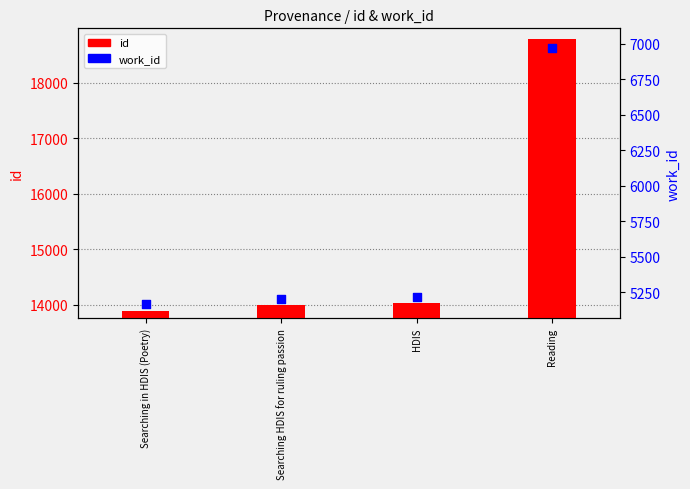

Which series has the largest total across all categories?

id